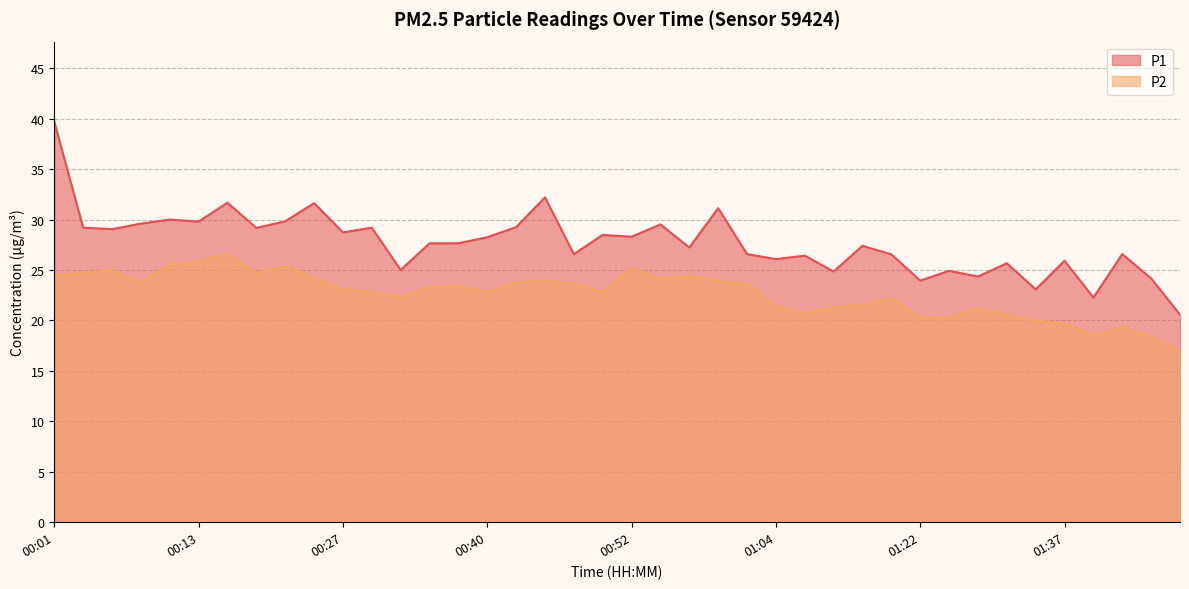

True or false: P1 and P2 intersect in this chart.

False